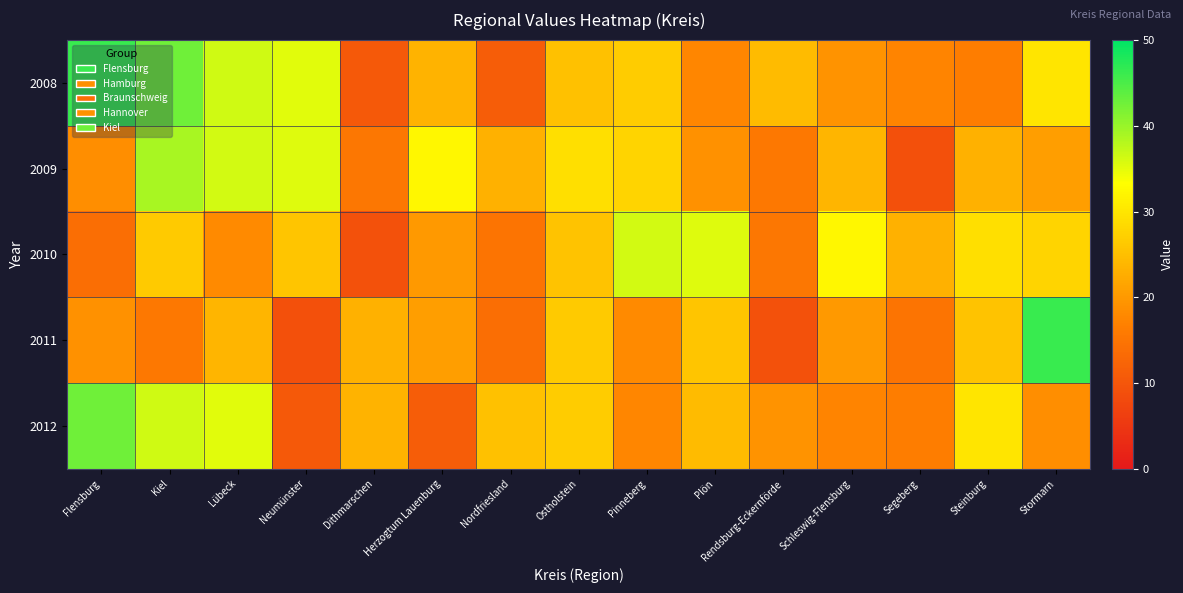

How many data points does each series have?

15